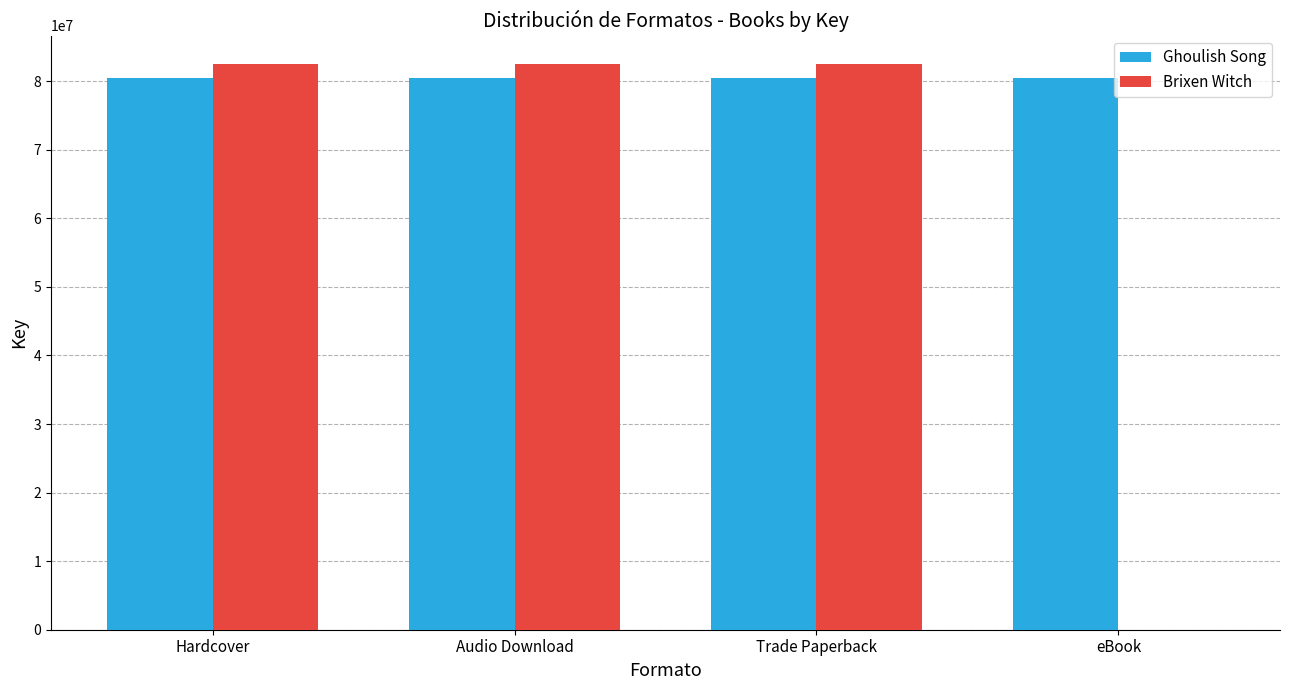

What is the total value across all series at Audio Download?

162950446